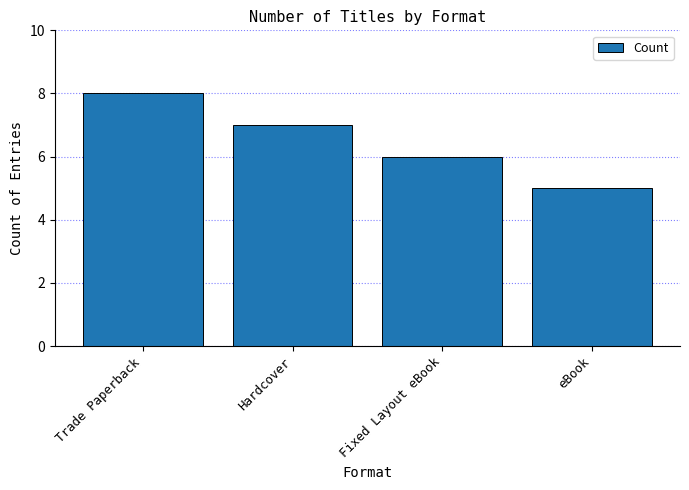

Rank the categories by value from highest to lowest.

Trade Paperback, Hardcover, Fixed Layout eBook, eBook